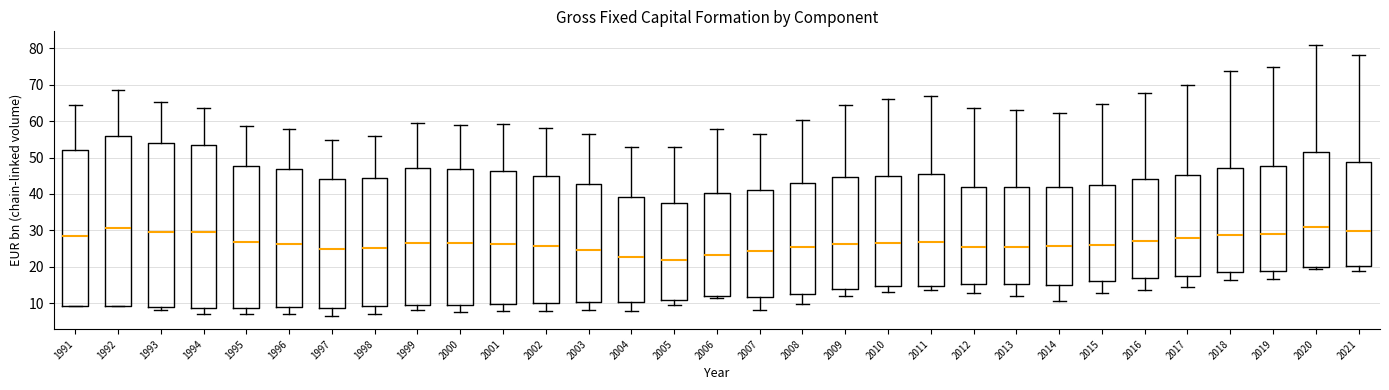

Reading left to right, transcribe this box plot: for each box, give where its median line is, the range the box spans, and where its two whiskers end, as read against the y-axis. The values are not printed on the chart, so give them approximately, as read against the axis.

1991: median 29, box 9 to 52, whiskers 9 to 65
1992: median 31, box 9 to 56, whiskers 9 to 69
1993: median 30, box 9 to 54, whiskers 8 to 65
1994: median 29, box 9 to 53, whiskers 7 to 64
1995: median 27, box 9 to 48, whiskers 7 to 59
1996: median 26, box 9 to 47, whiskers 7 to 58
1997: median 25, box 9 to 44, whiskers 7 to 55
1998: median 25, box 9 to 44, whiskers 7 to 56
1999: median 26, box 9 to 47, whiskers 8 to 59
2000: median 26, box 9 to 47, whiskers 8 to 59
2001: median 26, box 10 to 46, whiskers 8 to 59
2002: median 26, box 10 to 45, whiskers 8 to 58
2003: median 25, box 10 to 43, whiskers 8 to 57
2004: median 23, box 10 to 39, whiskers 8 to 53
2005: median 22, box 11 to 38, whiskers 9 to 53
2006: median 23, box 12 to 40, whiskers 11 to 58
2007: median 24, box 12 to 41, whiskers 8 to 57
2008: median 25, box 13 to 43, whiskers 10 to 60
2009: median 26, box 14 to 45, whiskers 12 to 64
2010: median 26, box 15 to 45, whiskers 13 to 66
2011: median 27, box 15 to 45, whiskers 13 to 67
2012: median 25, box 15 to 42, whiskers 13 to 64
2013: median 26, box 15 to 42, whiskers 12 to 63
2014: median 26, box 15 to 42, whiskers 11 to 62
2015: median 26, box 16 to 42, whiskers 13 to 65
2016: median 27, box 17 to 44, whiskers 13 to 68
2017: median 28, box 17 to 45, whiskers 15 to 70
2018: median 29, box 18 to 47, whiskers 16 to 74
2019: median 29, box 19 to 48, whiskers 17 to 75
2020: median 31, box 20 to 52, whiskers 19 to 81
2021: median 30, box 20 to 49, whiskers 19 to 78